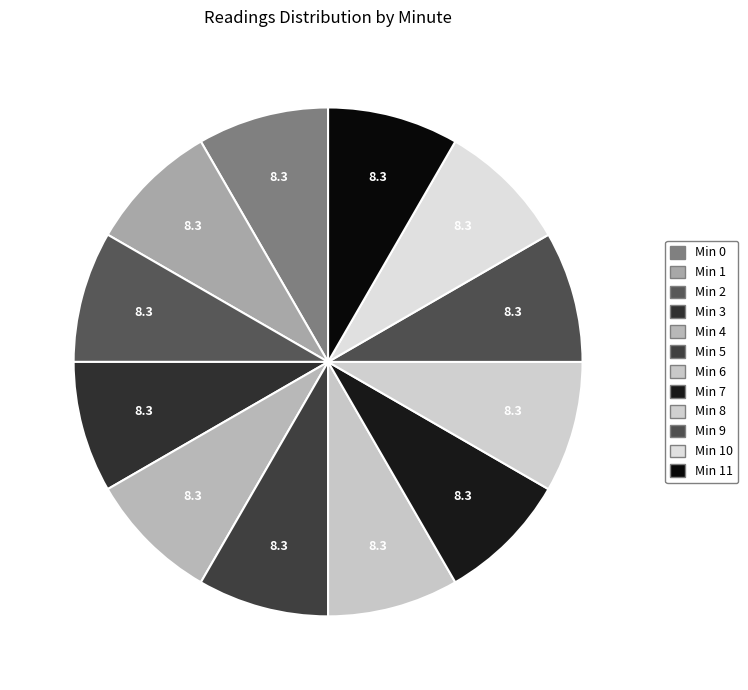

What is the smallest slice in the pie chart?

2